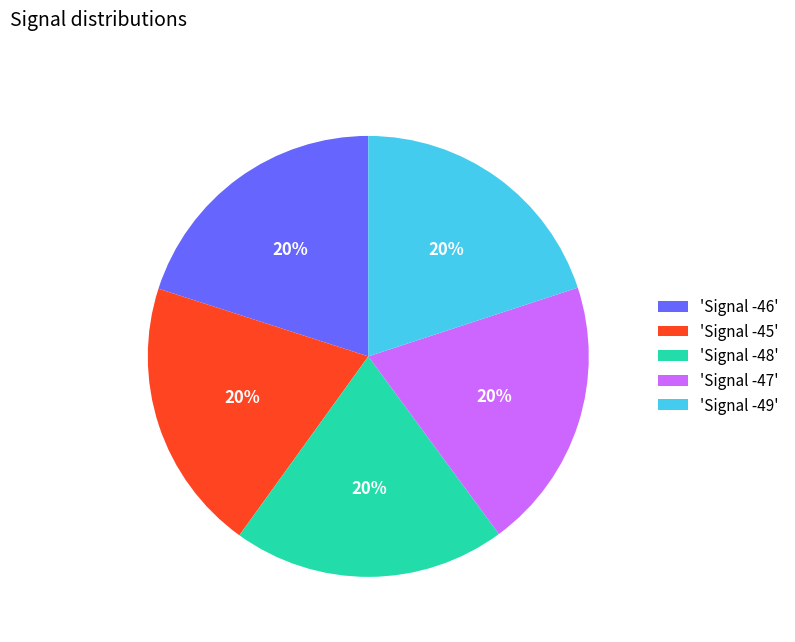

Is it true that 'Signal -46' is 34% of the pie?

False